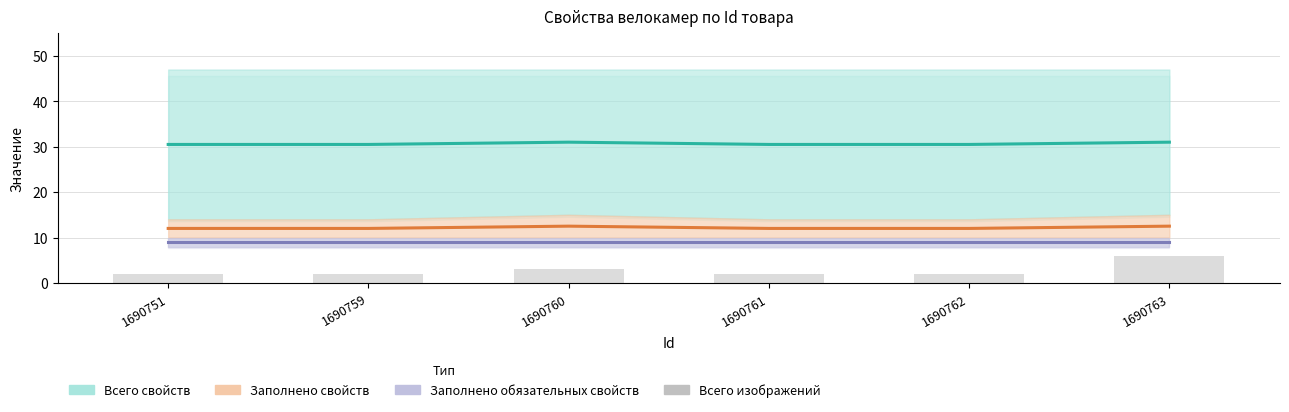

True or false: Всего свойств has a value of 12.2 at 1690760.

False